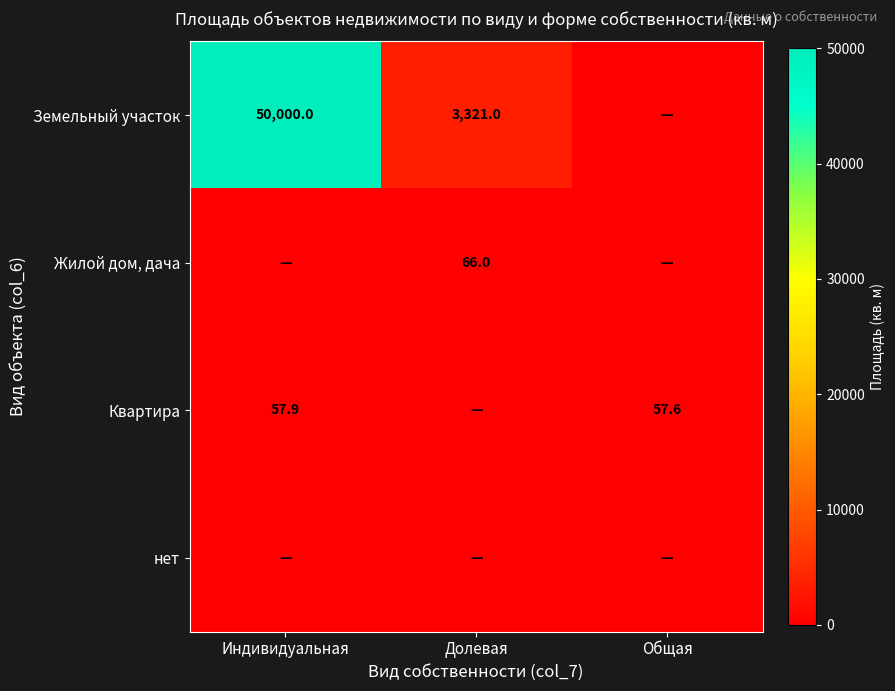

What is the sum of the Земельный участок values at Долевая and Индивидуальная?

53321.0